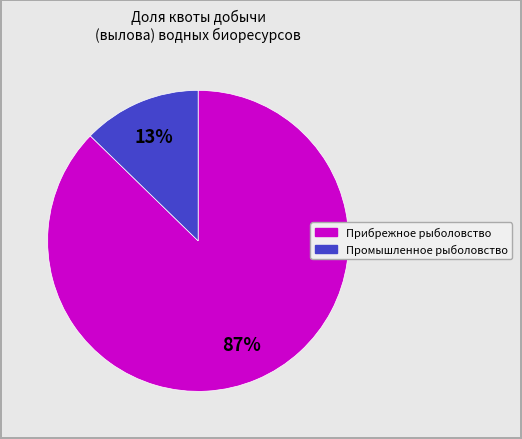

To the nearest percent, what is the average slice percentage?

50%